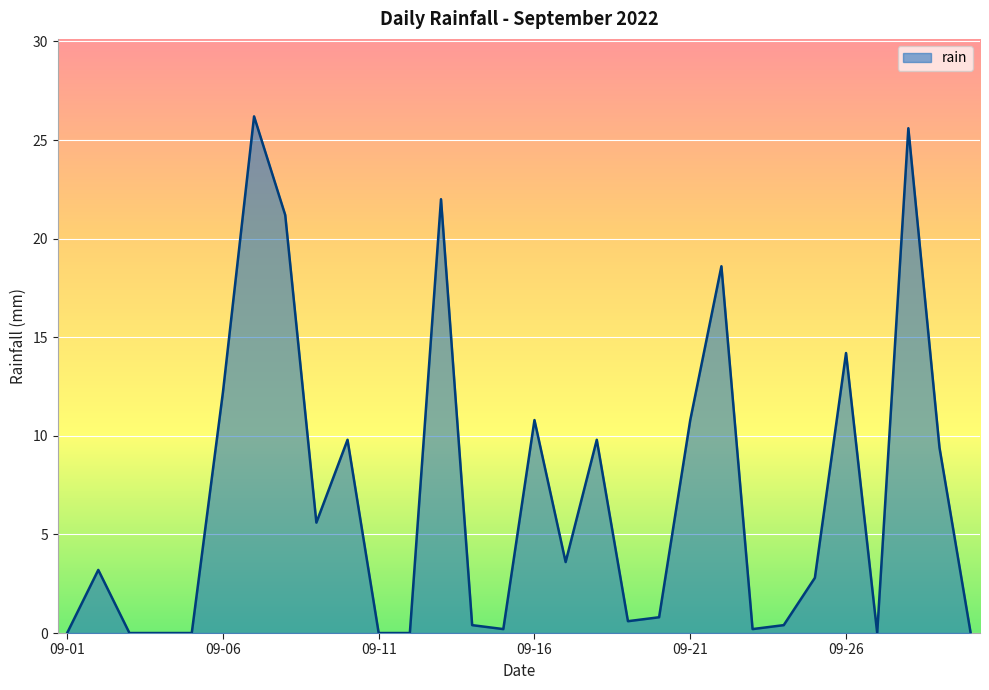

What is the difference between the maximum and minimum values?

26.2